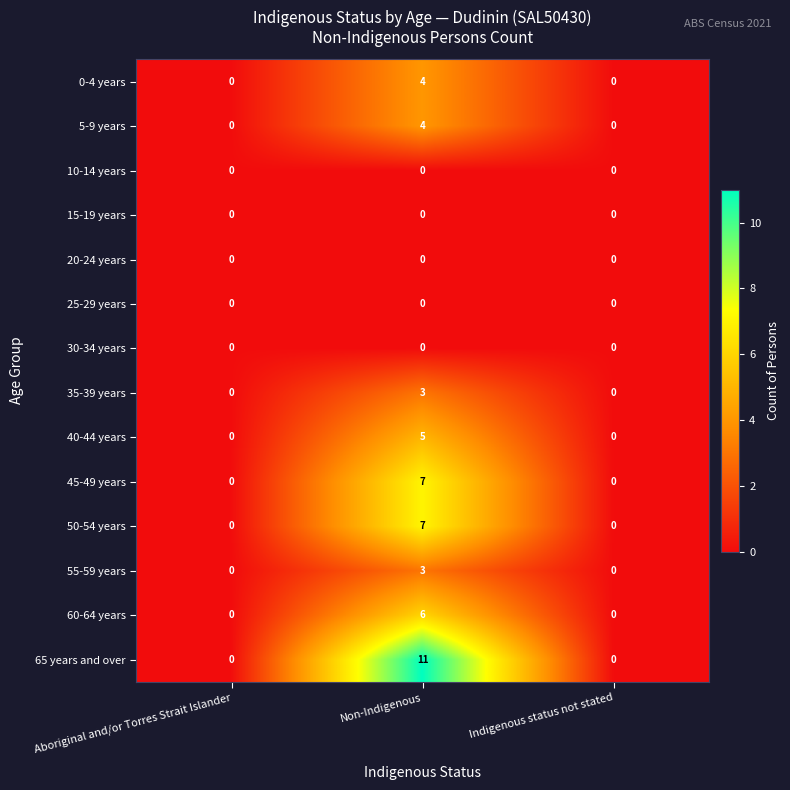

What value does the 40-44 years series have at Non-Indigenous?

5